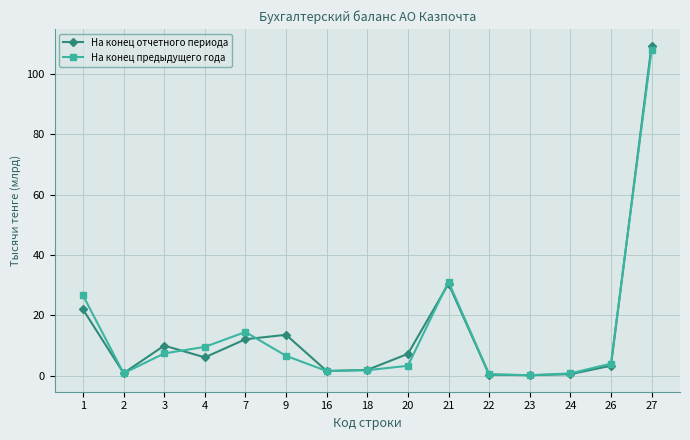

What is the difference between the maximum and minimum values in the На конец предыдущего года series?

107.9